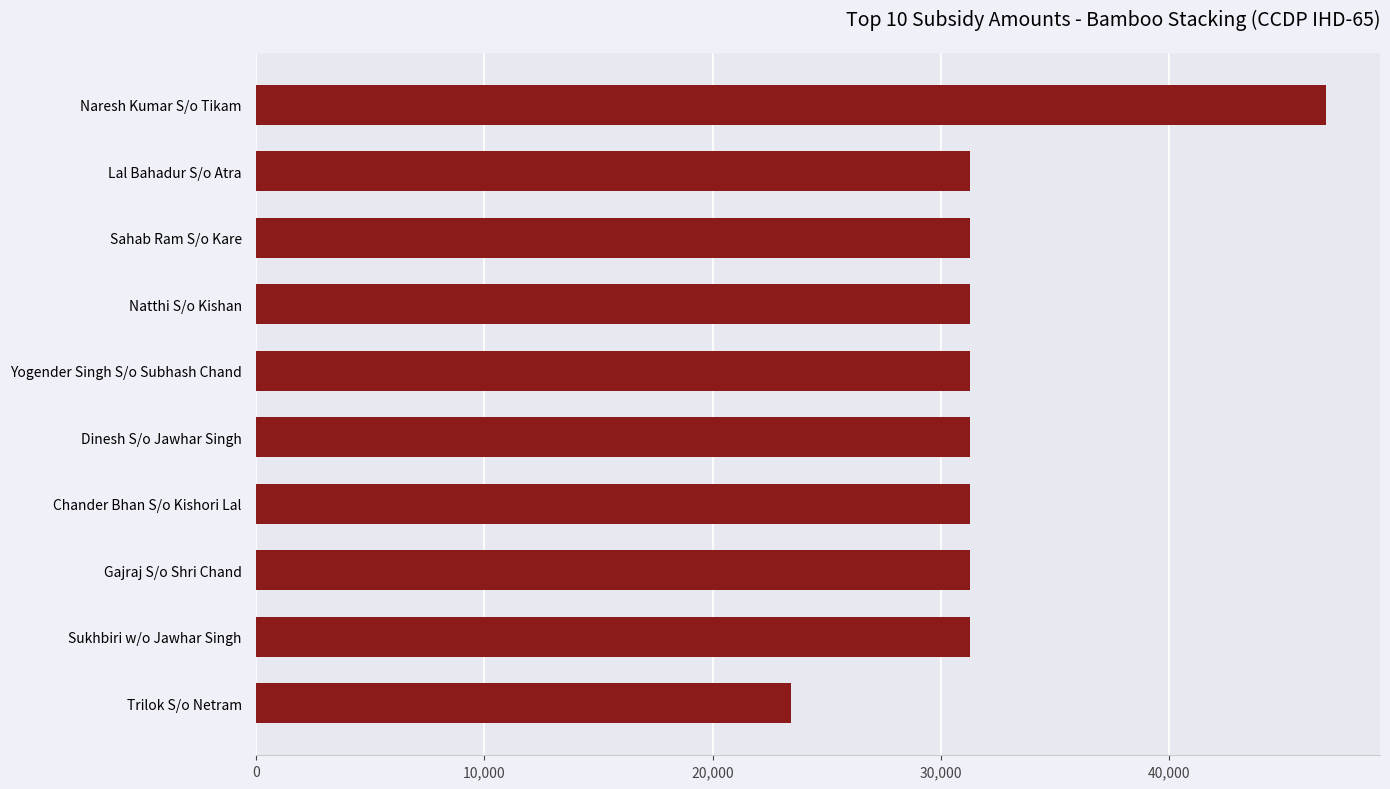

Reading bottom to top, extract all data points from this chart.

Trilok S/o Netram=23430	Sukhbiri w/o Jawhar Singh=31250	Gajraj S/o Shri Chand=31250	Chander Bhan S/o Kishori Lal=31250	Dinesh S/o Jawhar Singh=31250	Yogender Singh S/o Subhash Chand=31250	Natthi S/o Kishan=31250	Sahab Ram S/o Kare=31250	Lal Bahadur S/o Atra=31250	Naresh Kumar S/o Tikam=46875